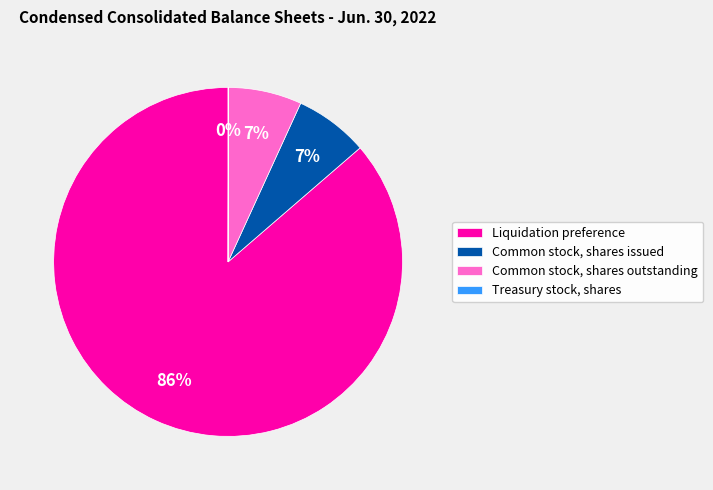

To the nearest percent, what is the difference between the largest and smallest slice percentages?

86%